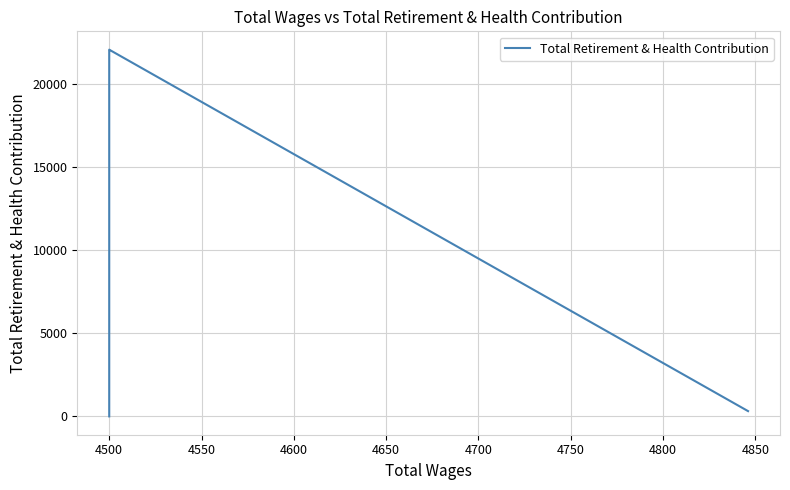

How many lines are shown in the chart?

1